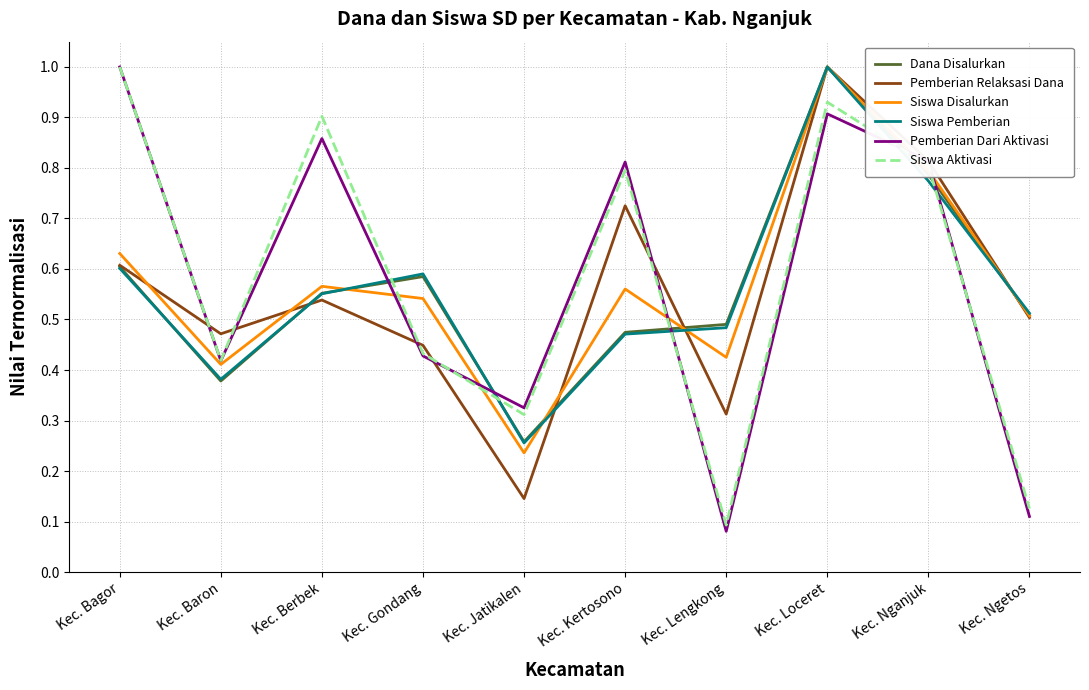

At how many categories does at least one series exceed 0?

10